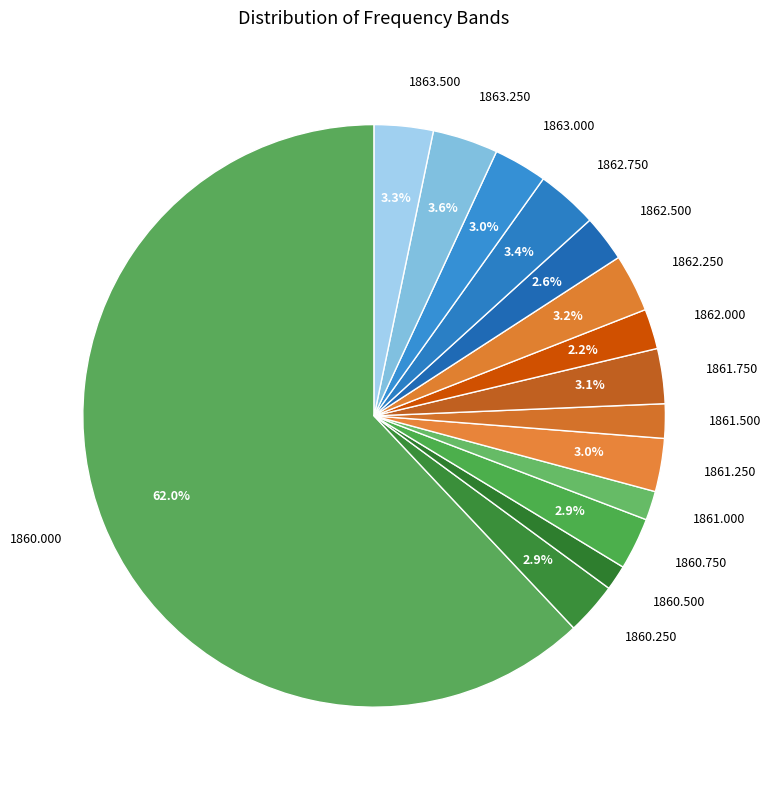

Do 1862.000 and 1860.250 together represent more than half of the pie?

No